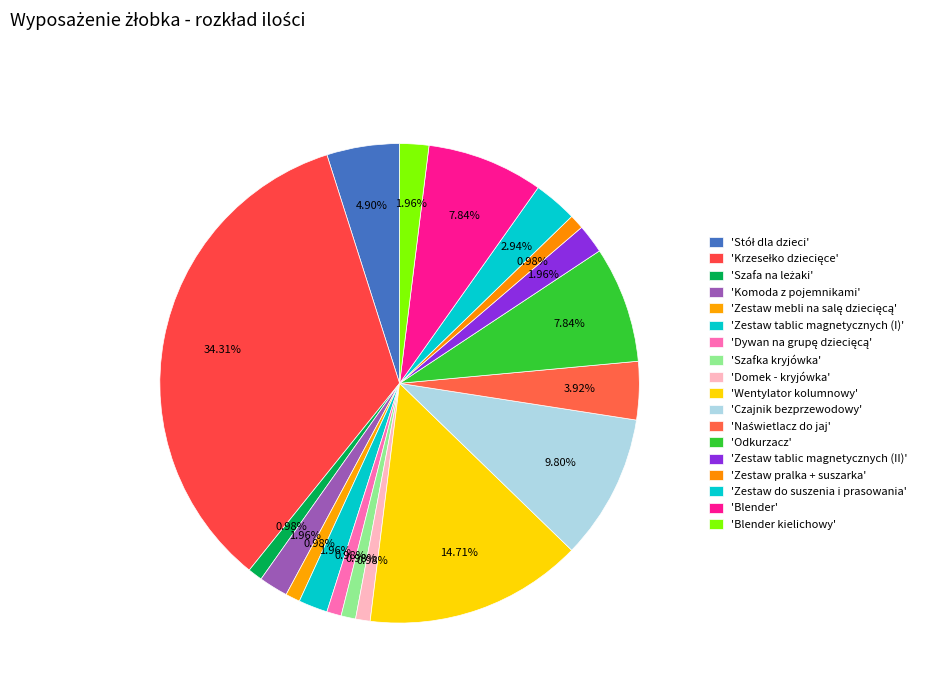

How many segments does this pie chart have?

18